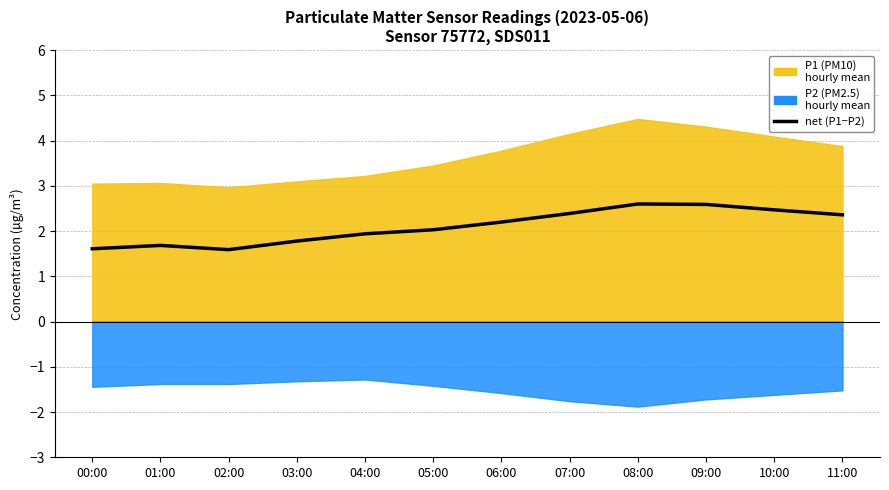

Which category has the highest value across all series?

08:00